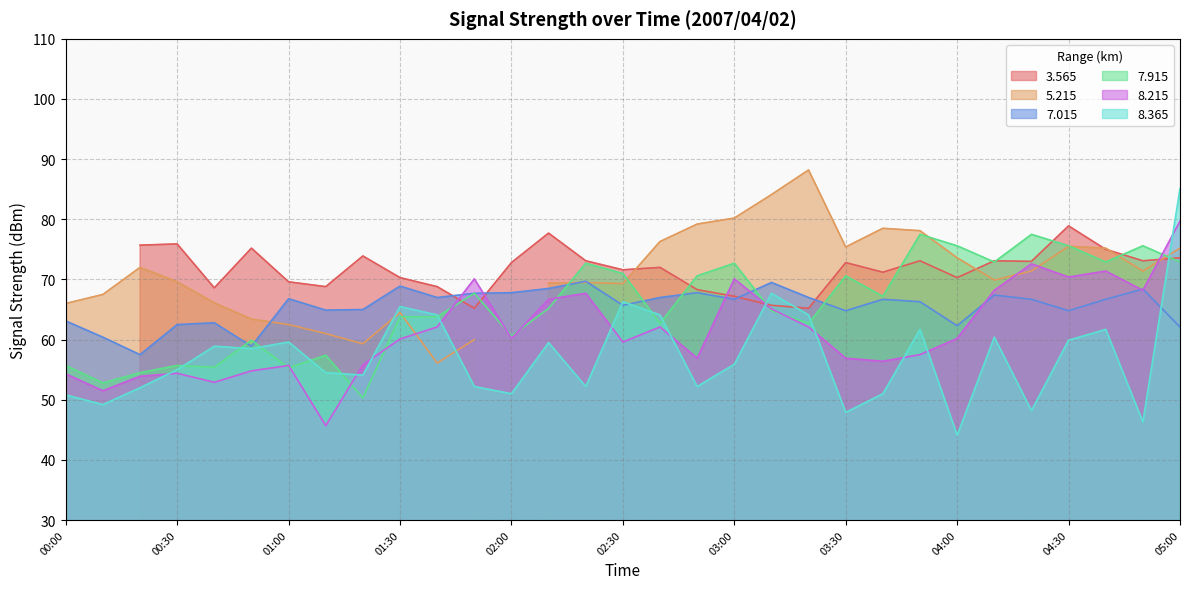

Is it true that 7.915 equals 72.9 at 05:00?

True